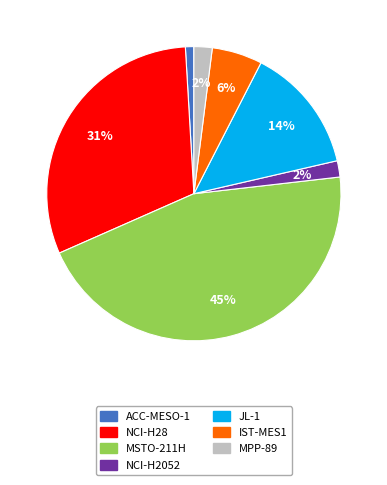

How many slices are in this pie chart?

7